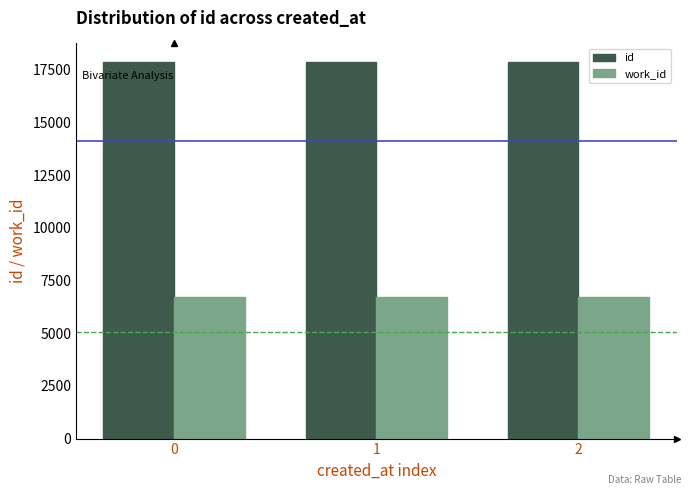

Count the id values in the range 17864 to 17866.

3